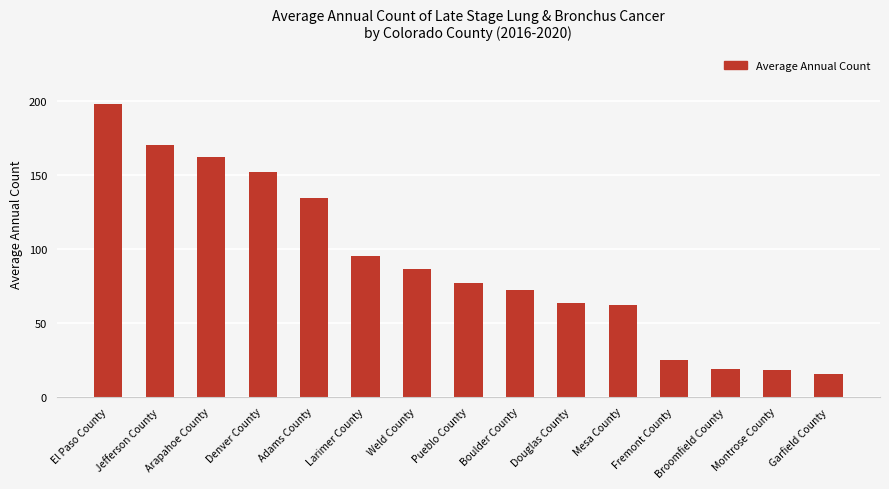

What position from the left is Boulder County?

9